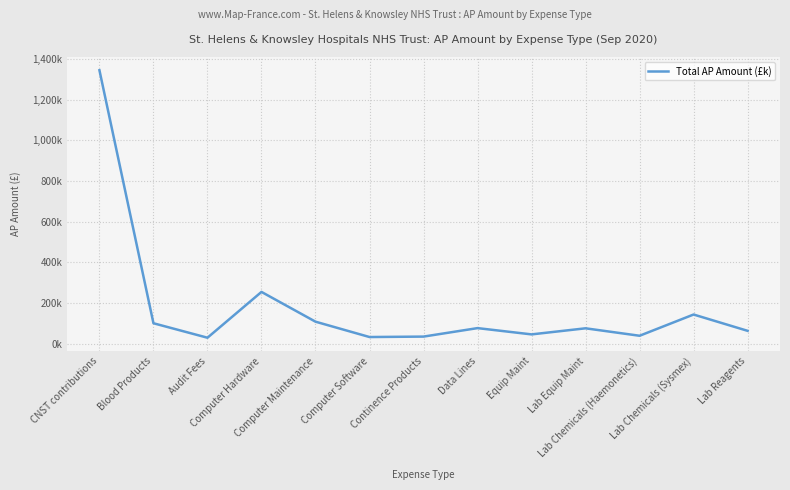

Does the chart have visible grid lines?

Yes